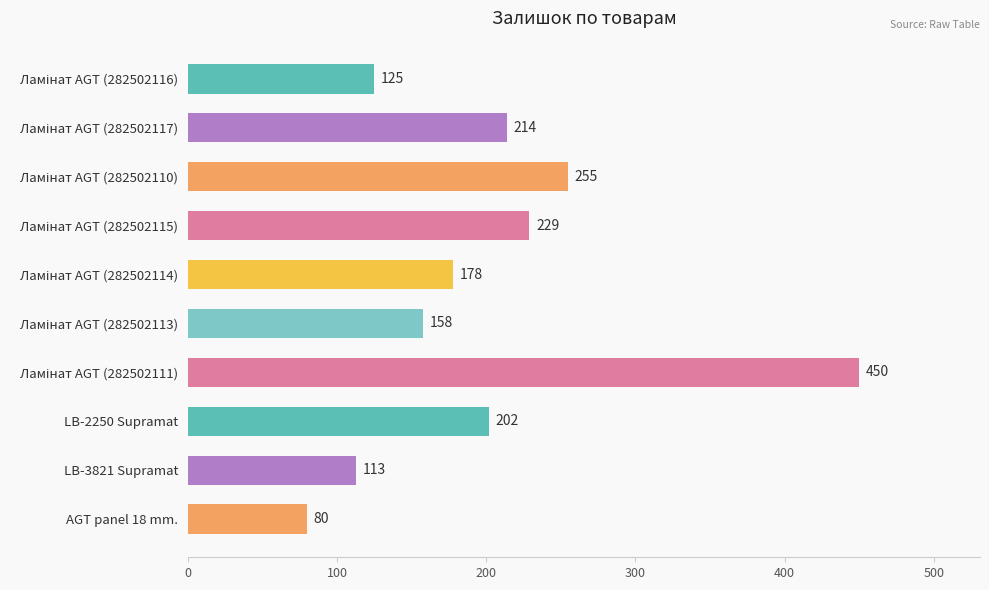

Reading bottom to top, transcribe all the data shown in this chart.

80	113	202	450	158	178	229	255	214	125